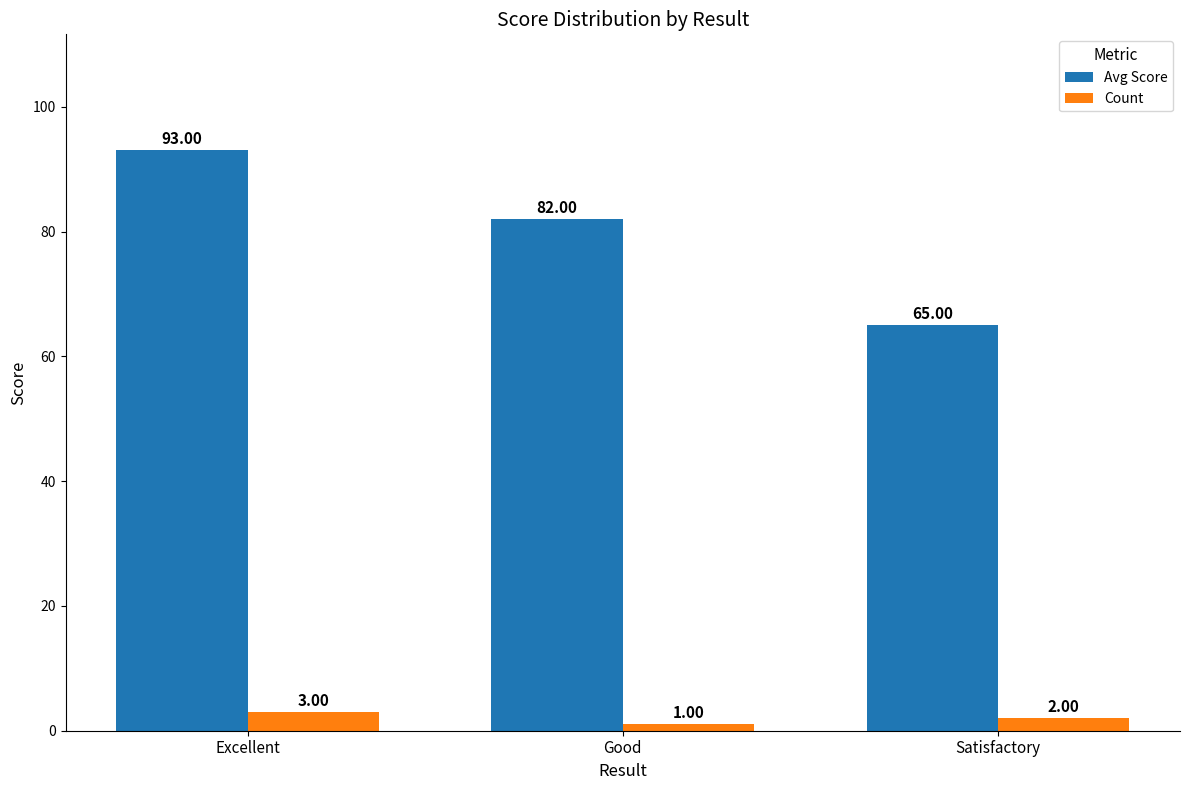

What position from the right is Satisfactory?

1